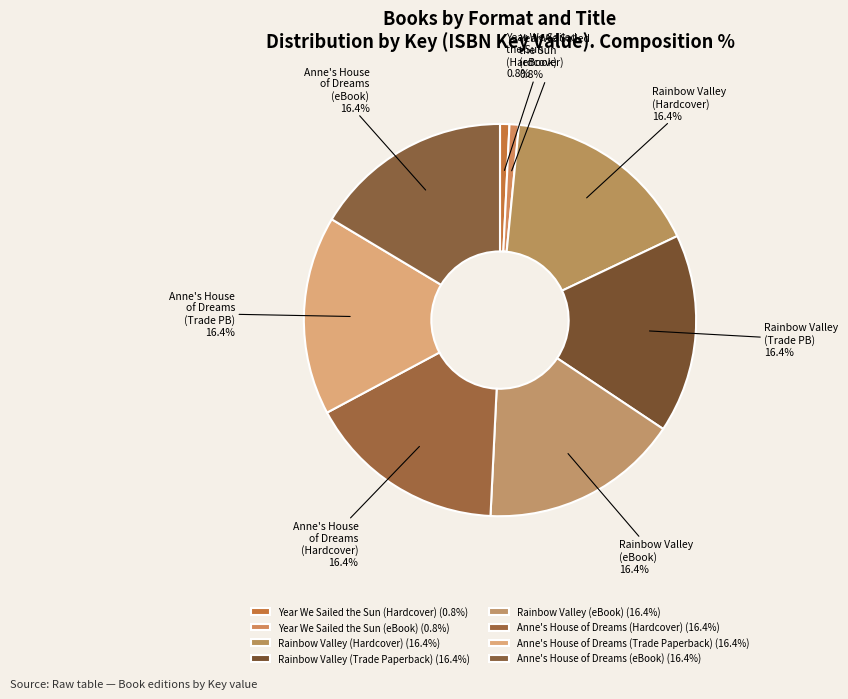

How many slices are in this pie chart?

8